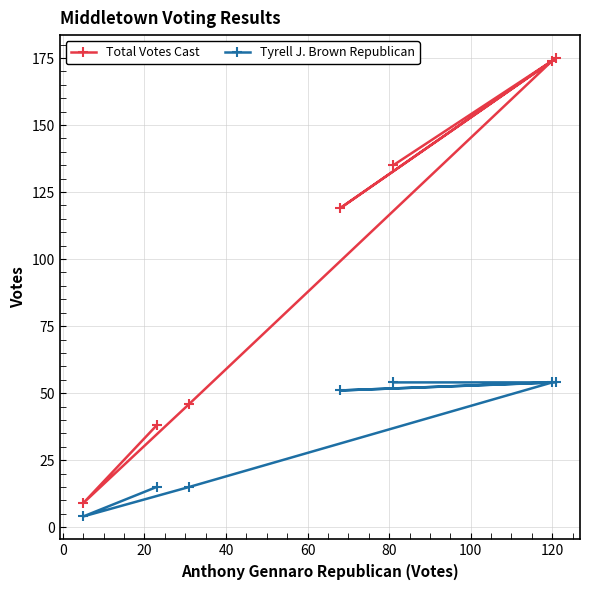

How many data points in Total Votes Cast are above 119?

3